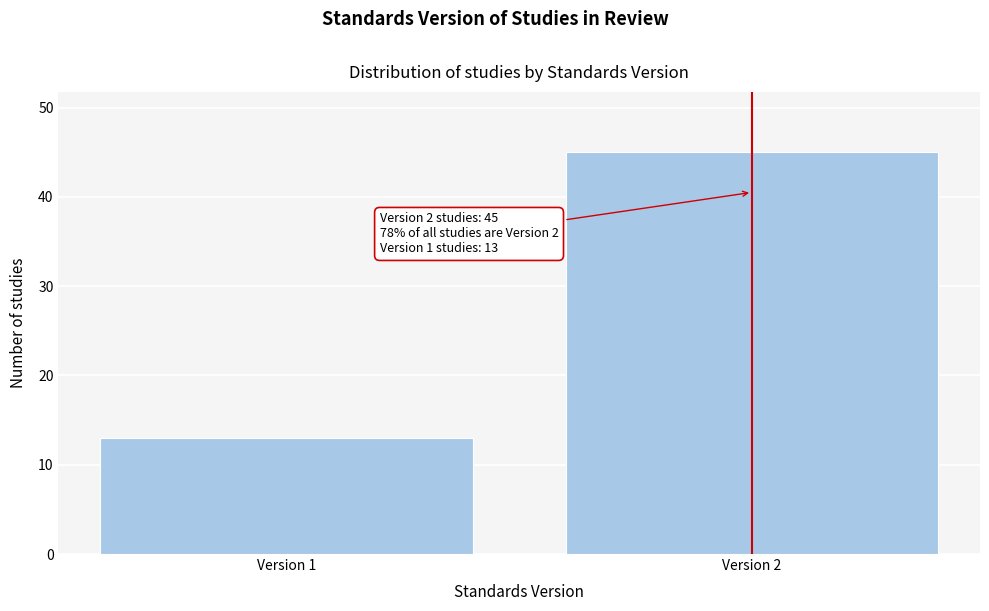

Reading right to left, what are all the values shown in this chart?

45	13